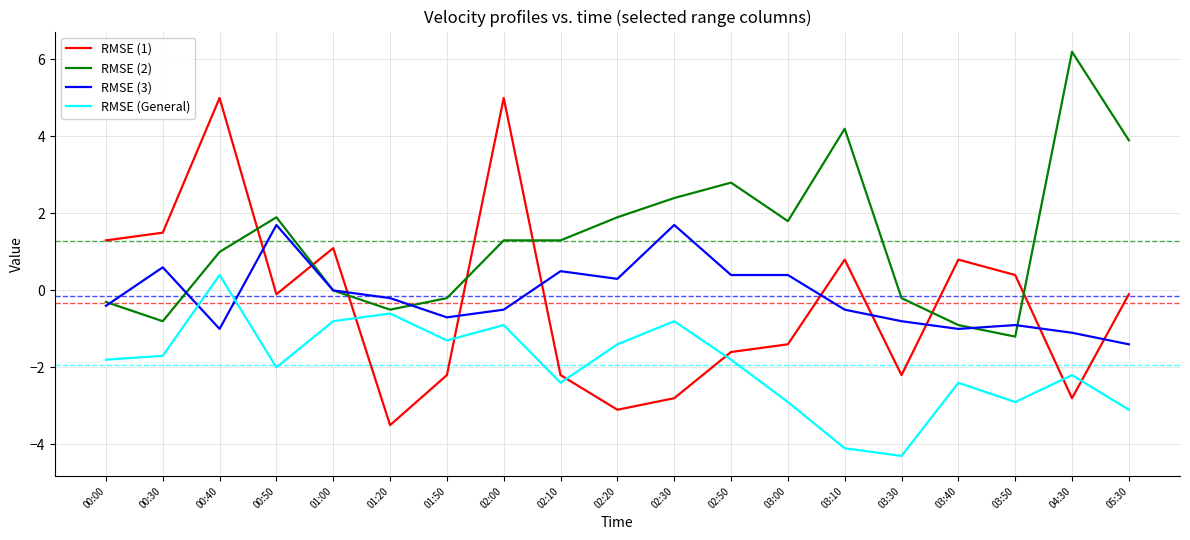

Reading left to right, transcribe all the data shown in this chart.

RMSE (1): 00:00=1.3	00:30=1.5	00:40=5.0	00:50=-0.1	01:00=1.1	01:20=-3.5	01:50=-2.2	02:00=5.0	02:10=-2.2	02:20=-3.1	02:30=-2.8	02:50=-1.6	03:00=-1.4	03:10=0.8	03:30=-2.2	03:40=0.8	03:50=0.4	04:30=-2.8	05:30=-0.1
RMSE (2): 00:00=-0.3	00:30=-0.8	00:40=1.0	00:50=1.9	01:00=0.0	01:20=-0.5	01:50=-0.2	02:00=1.3	02:10=1.3	02:20=1.9	02:30=2.4	02:50=2.8	03:00=1.8	03:10=4.2	03:30=-0.2	03:40=-0.9	03:50=-1.2	04:30=6.2	05:30=3.9
RMSE (3): 00:00=-0.4	00:30=0.6	00:40=-1.0	00:50=1.7	01:00=0.0	01:20=-0.2	01:50=-0.7	02:00=-0.5	02:10=0.5	02:20=0.3	02:30=1.7	02:50=0.4	03:00=0.4	03:10=-0.5	03:30=-0.8	03:40=-1.0	03:50=-0.9	04:30=-1.1	05:30=-1.4
RMSE (General): 00:00=-1.8	00:30=-1.7	00:40=0.4	00:50=-2.0	01:00=-0.8	01:20=-0.6	01:50=-1.3	02:00=-0.9	02:10=-2.4	02:20=-1.4	02:30=-0.8	02:50=-1.8	03:00=-2.9	03:10=-4.1	03:30=-4.3	03:40=-2.4	03:50=-2.9	04:30=-2.2	05:30=-3.1